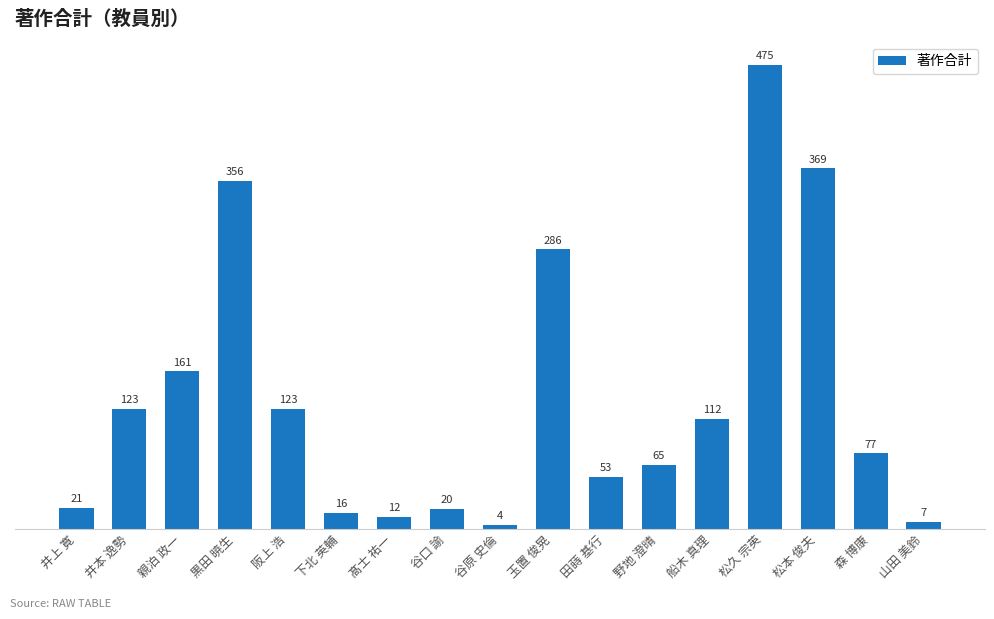

At which category does the chart reach its peak across all series?

松久 宗英